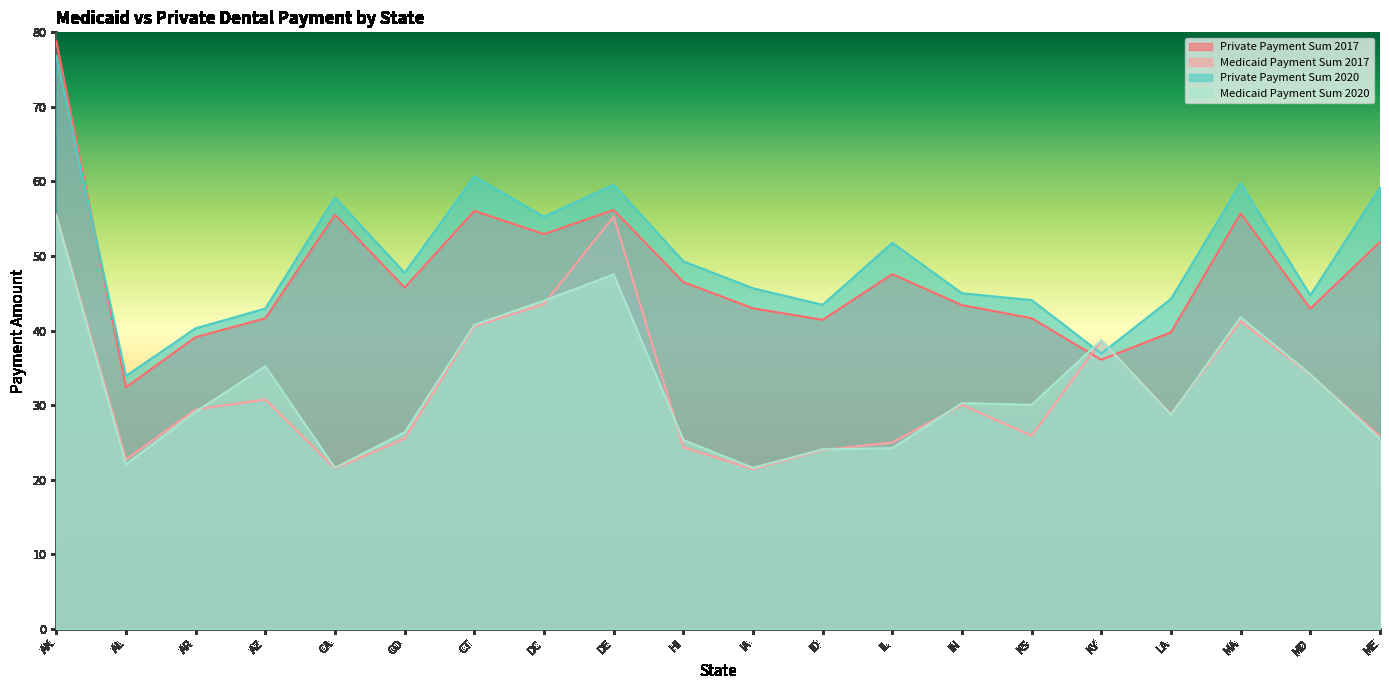

What is the value of the Medicaid Payment Sum 2017 point at the 14th from the left?

30.0